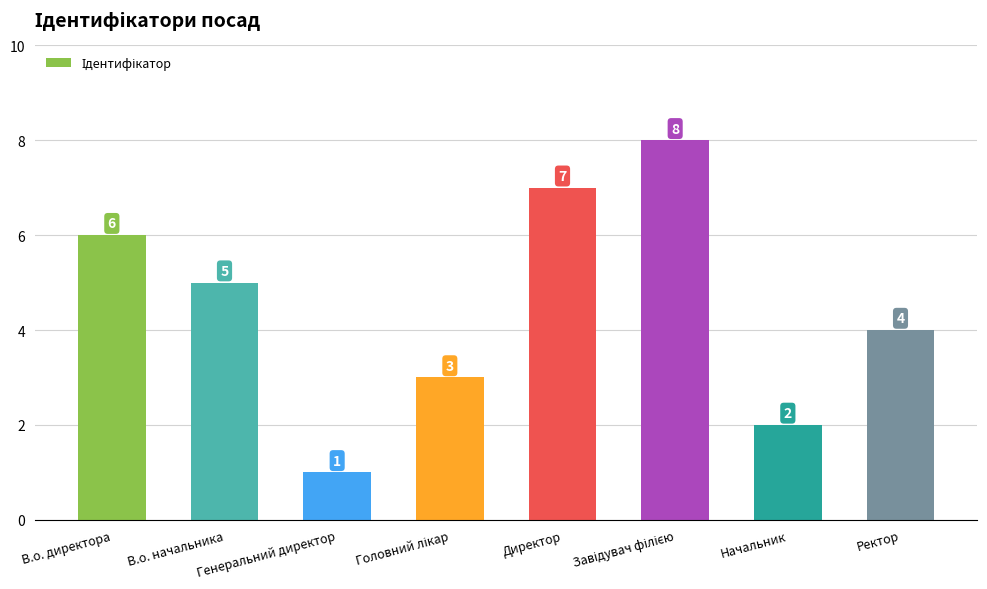

At which category does the chart reach its minimum across all series?

Генеральний директор